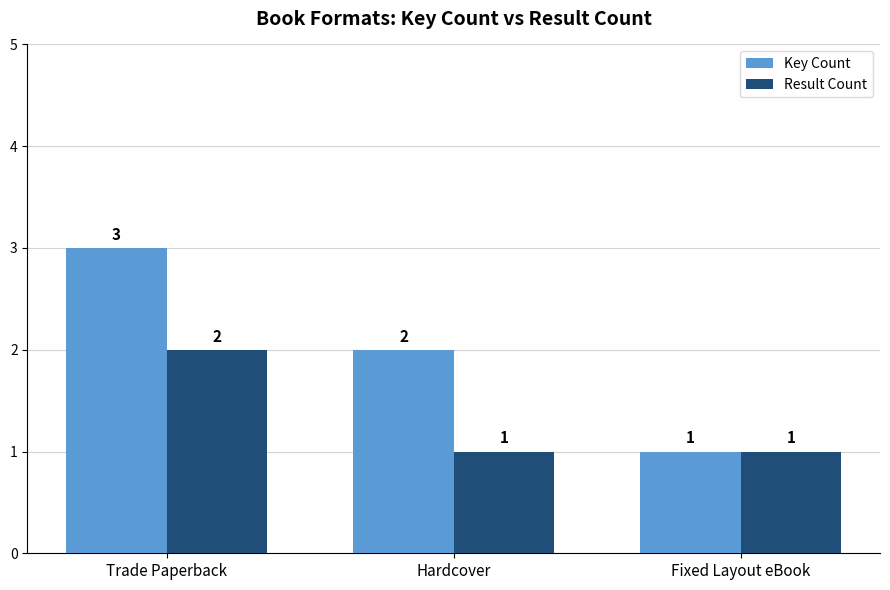

Reading left to right, transcribe all the data shown in this chart.

Key Count: 3	2	1
Result Count: 2	1	1